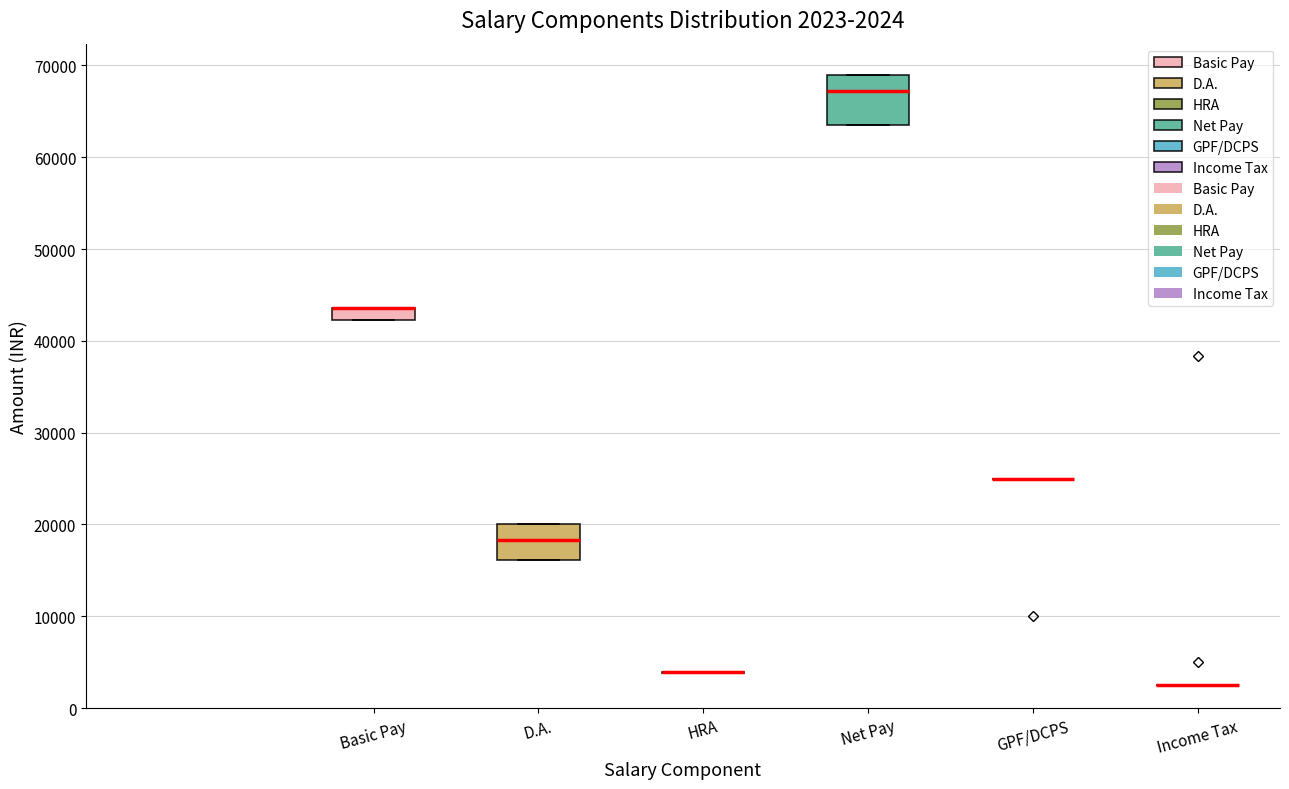

Which box is the tallest, from its lower edge to its upper edge?

Net Pay